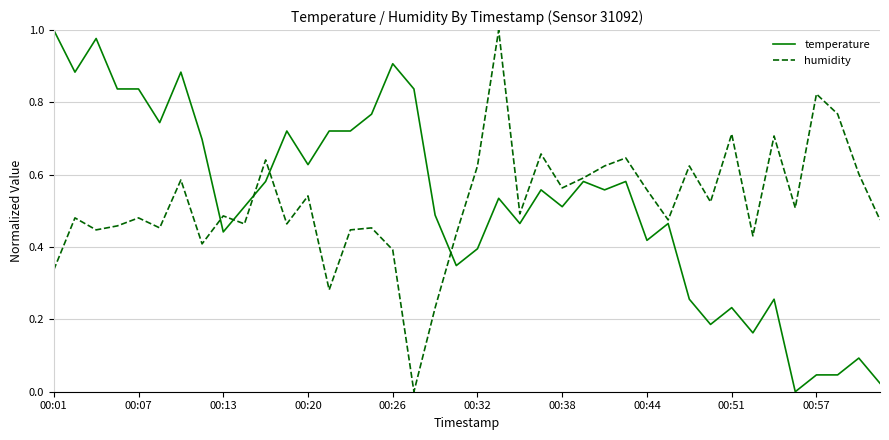

What is the average value of the humidity series?

0.5